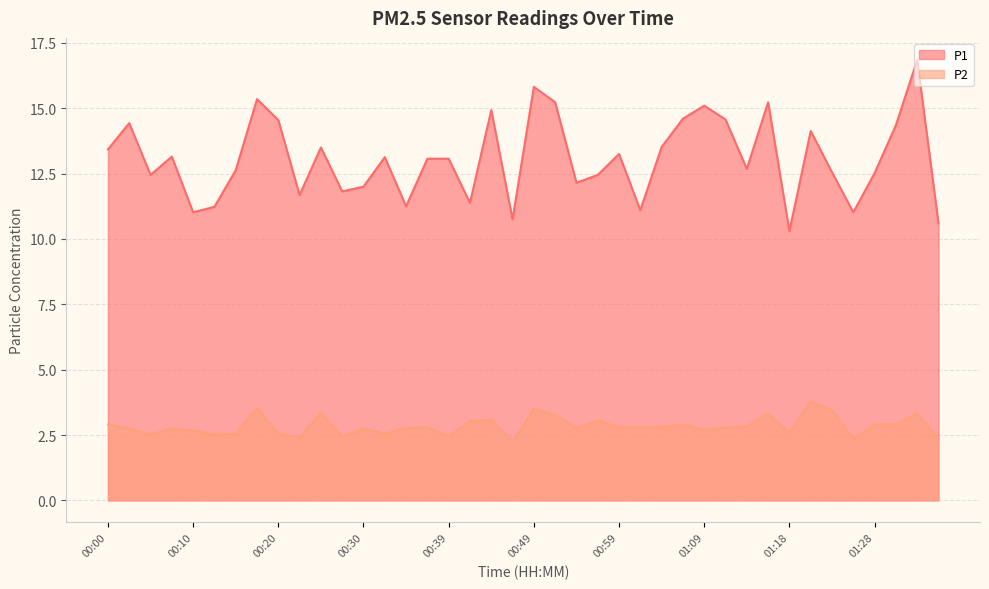

The P2 series shows 4.5 at 00:37. True or false?

False